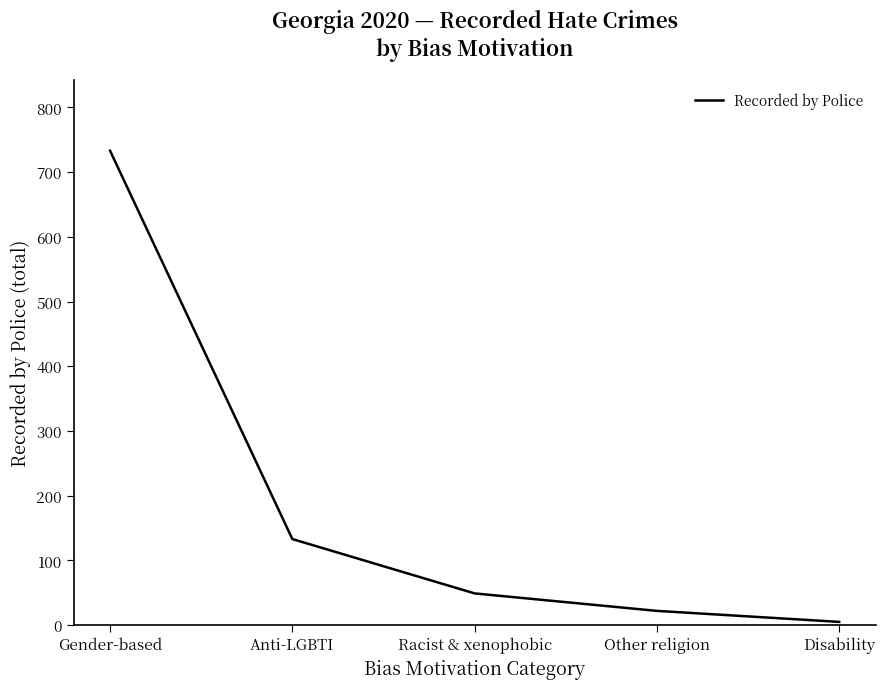

What is the sum of the values at Gender-based and Anti-LGBTI?

866